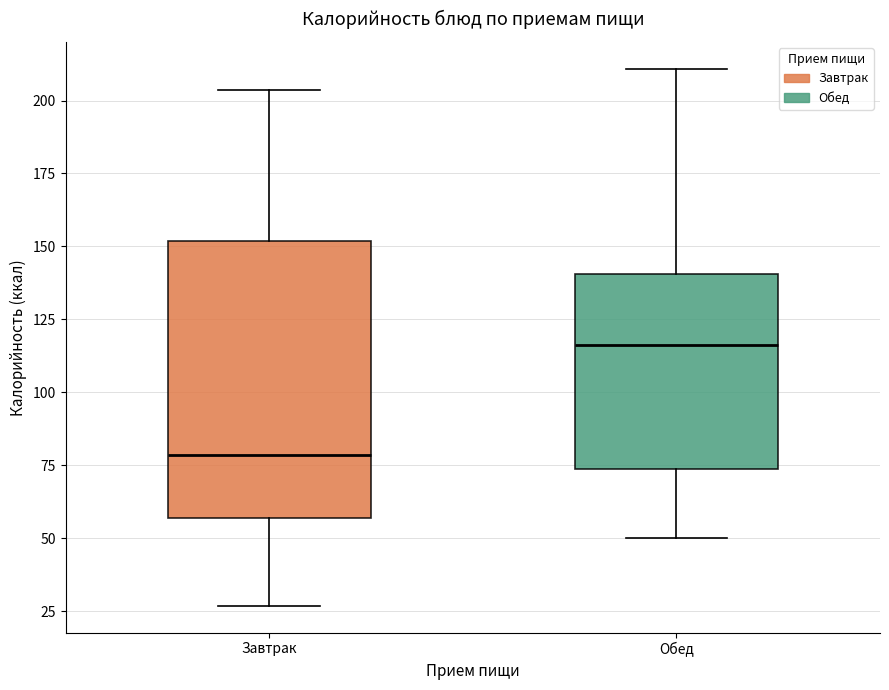

Reading left to right, read every box against the y-axis: the position of its median line, the range the box covers, and the ends of its whiskers. The values are not printed on the chart, so give them approximately, as read against the axis.

Завтрак: median 80, box 55 to 150, whiskers 25 to 205
Обед: median 115, box 75 to 140, whiskers 50 to 210